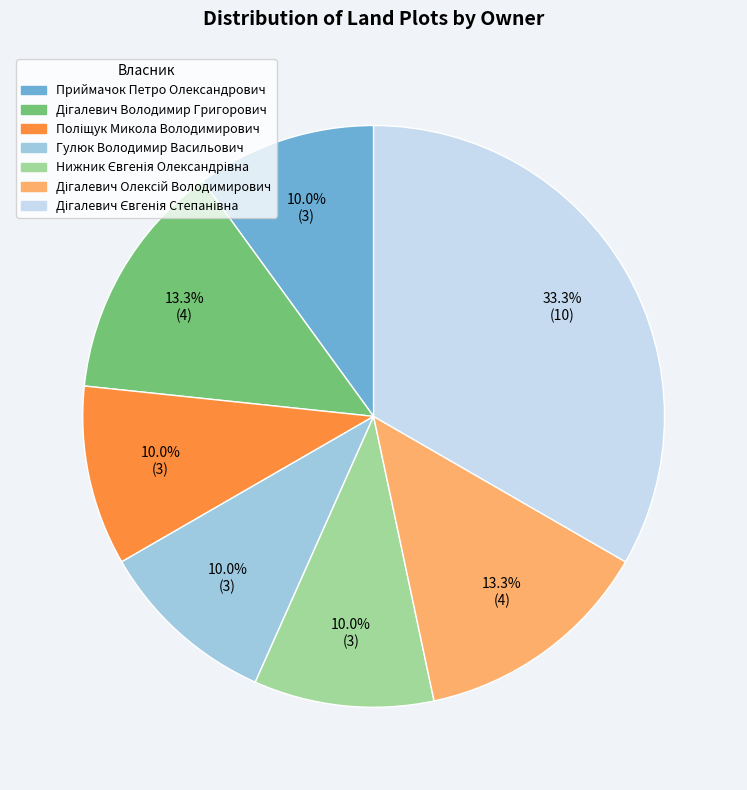

What percentage is NOT represented by Приймачок Петро Олександрович?

90.0%